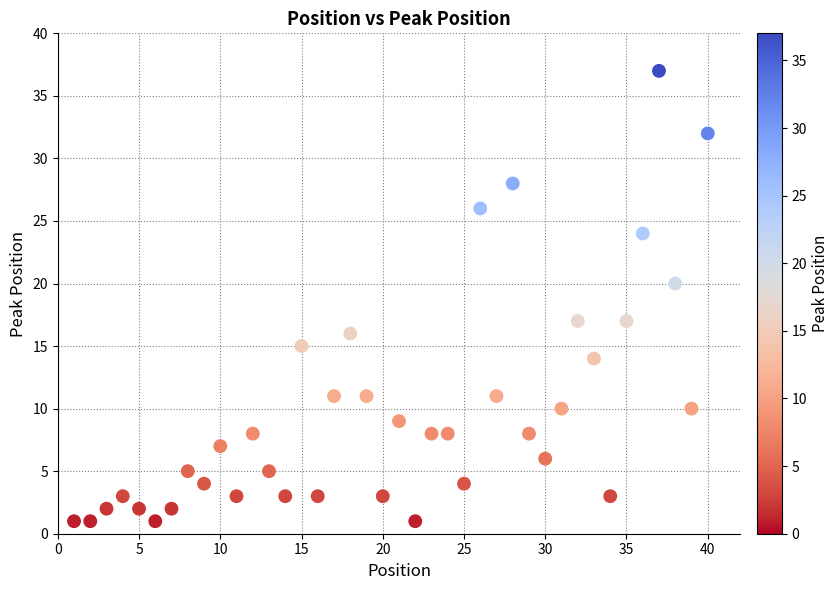

What is the range of X values (max minus min)?

39